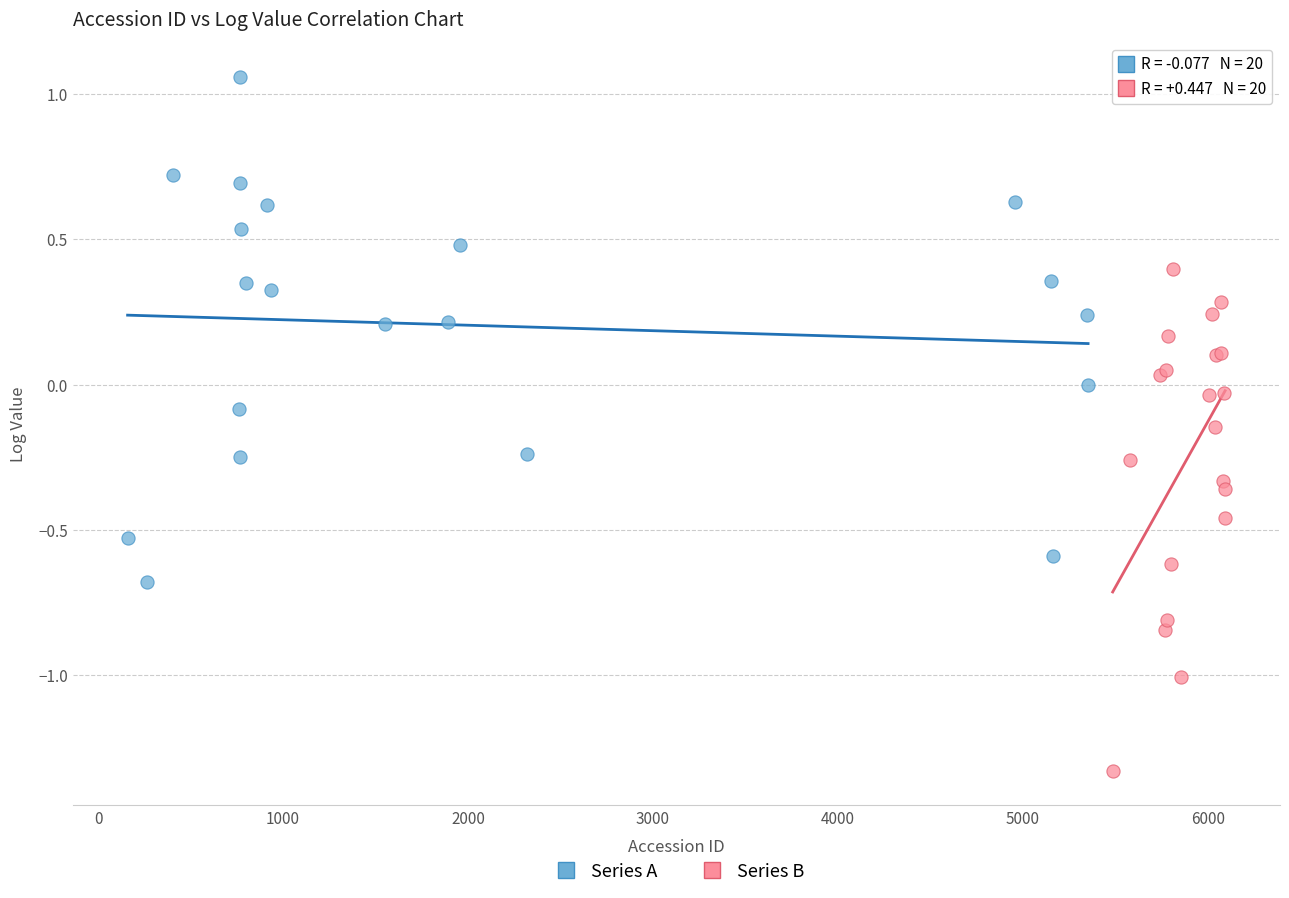

Which series contains the highest Y value?

Series A